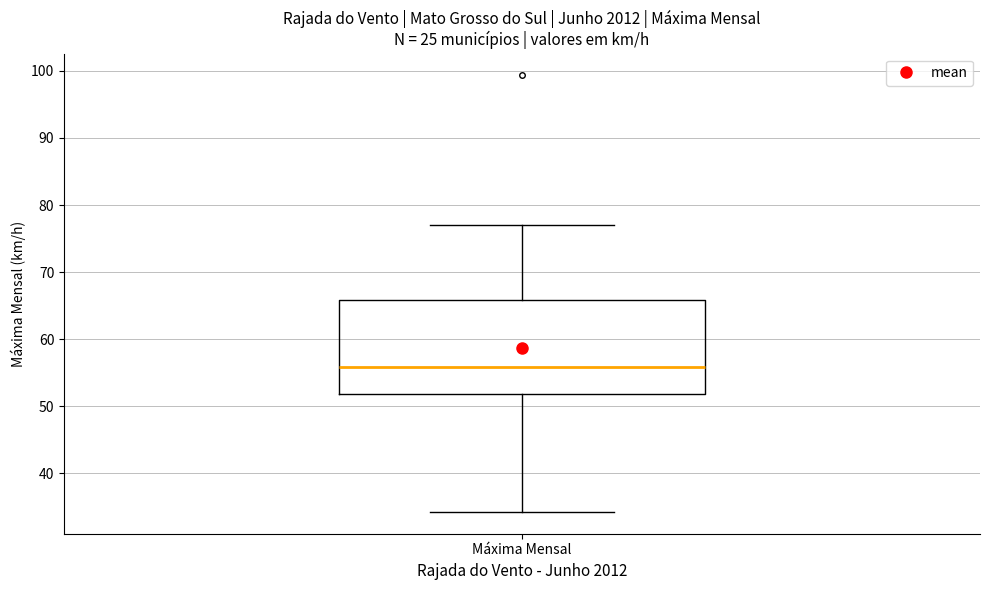

Transcribe this box plot: give where the median line is, the range the box spans, and where the two whiskers end, as read against the y-axis. The values are not printed on the chart, so give them approximately, as read against the axis.

median 56, box 52 to 66, whiskers 34 to 77